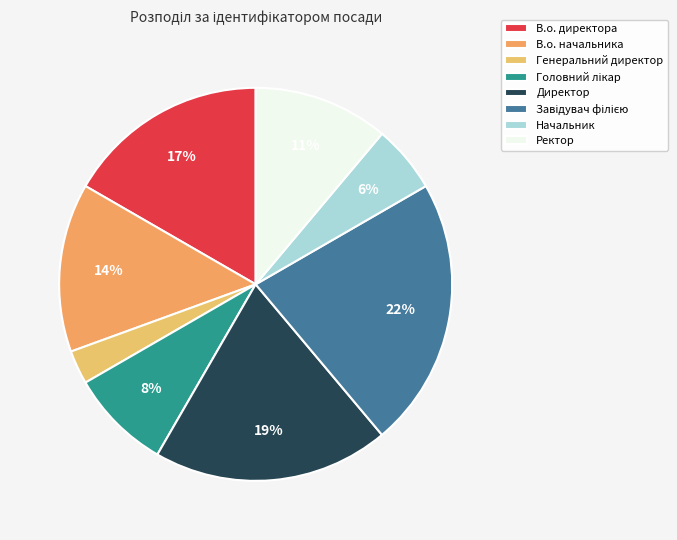

What is the smallest slice in the pie chart?

Генеральний директор